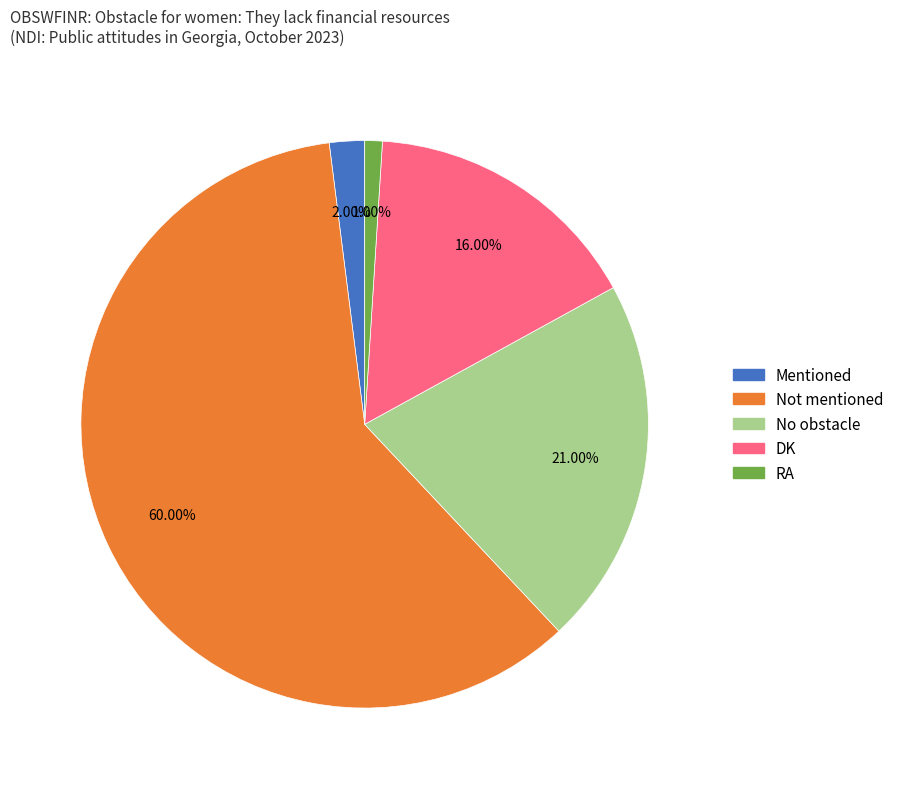

Which slice is the largest?

Not mentioned